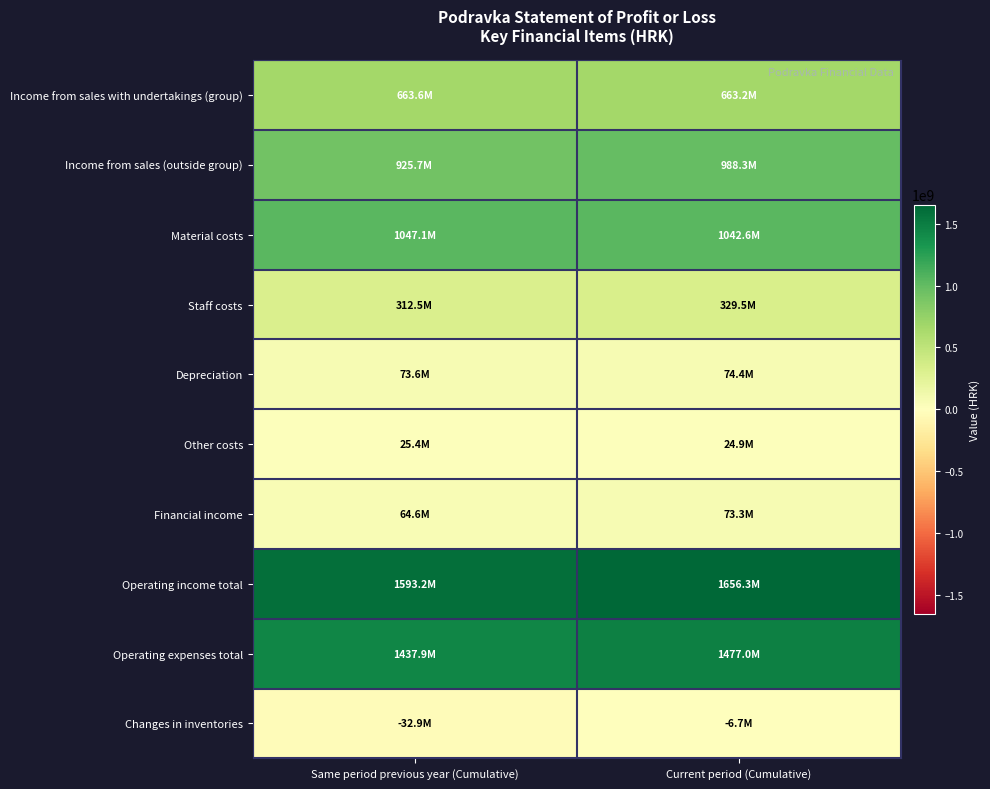

Reading left to right, list all the values displayed in this chart.

Income from sales with undertakings (group): Same period previous year (Cumulative)=663648762	Current period (Cumulative)=663164267
Income from sales (outside group): Same period previous year (Cumulative)=925709826	Current period (Cumulative)=988271577
Material costs: Same period previous year (Cumulative)=1047103653	Current period (Cumulative)=1042631145
Staff costs: Same period previous year (Cumulative)=312499975	Current period (Cumulative)=329502276
Depreciation: Same period previous year (Cumulative)=73632092	Current period (Cumulative)=74368910
Other costs: Same period previous year (Cumulative)=25404227	Current period (Cumulative)=24936323
Financial income: Same period previous year (Cumulative)=64615333	Current period (Cumulative)=73260500
Operating income total: Same period previous year (Cumulative)=1593153881	Current period (Cumulative)=1656348244
Operating expenses total: Same period previous year (Cumulative)=1437939769	Current period (Cumulative)=1476964230
Changes in inventories: Same period previous year (Cumulative)=-32945637	Current period (Cumulative)=-6651983